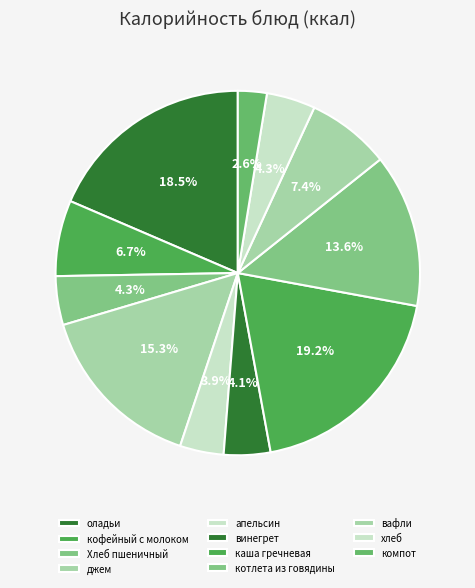

To the nearest percent, what percentage of the pie is каша гречневая?

19%